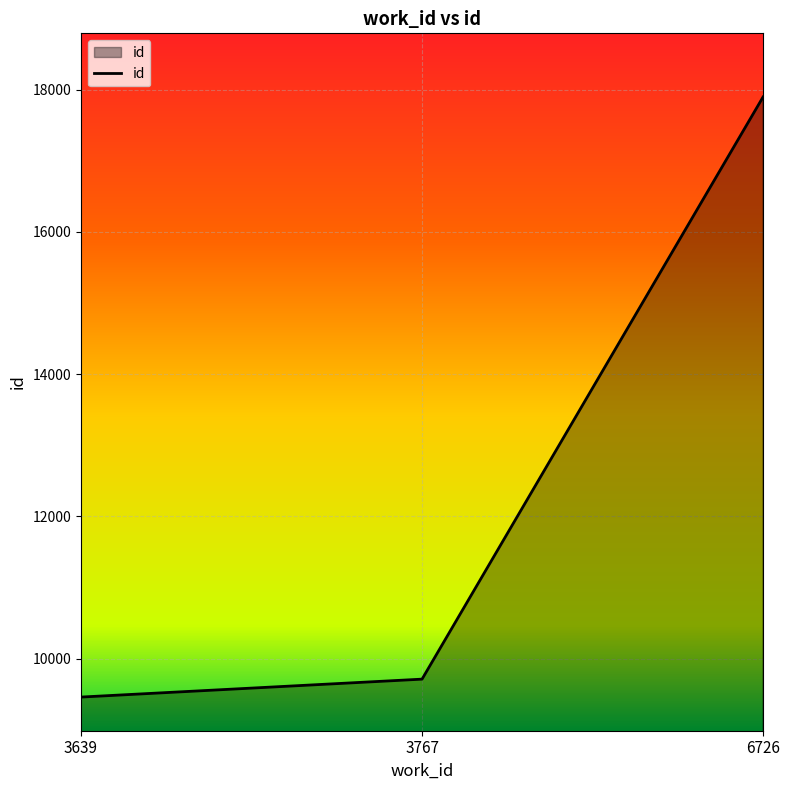

Does the chart have visible grid lines?

Yes